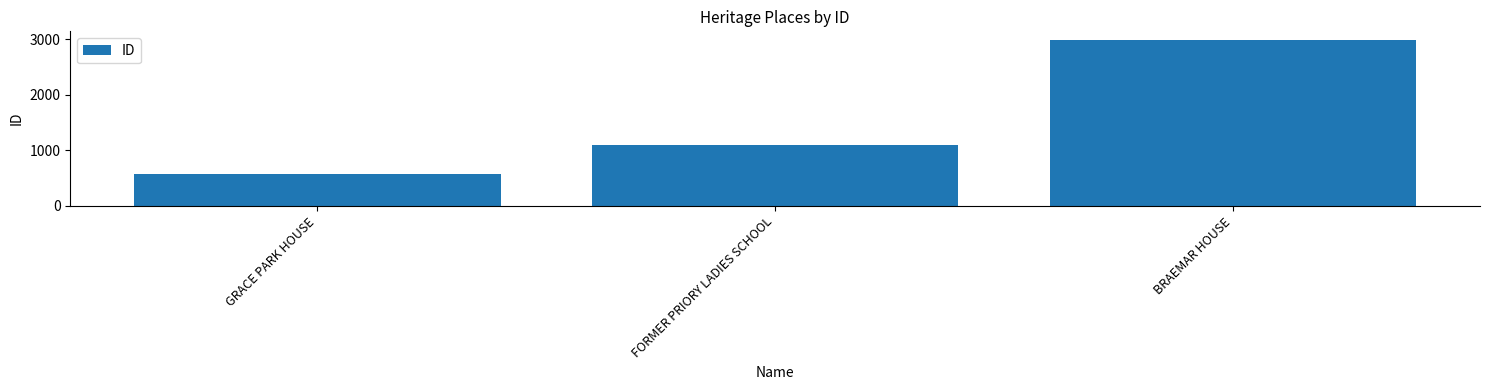

Reading right to left, what are all the values shown in this chart?

2995	1091	572